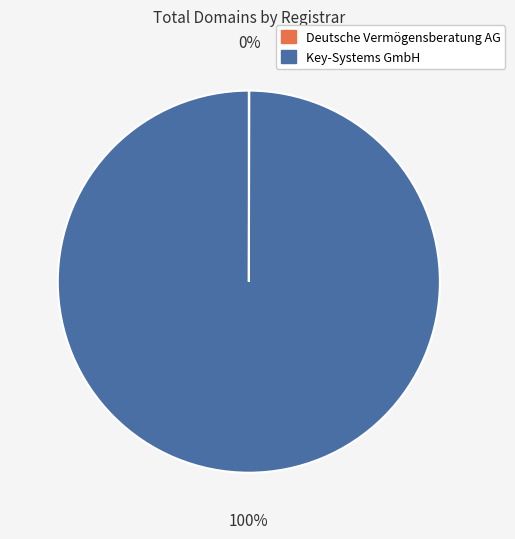

To the nearest percent, what portion does Key-Systems GmbH represent?

100%